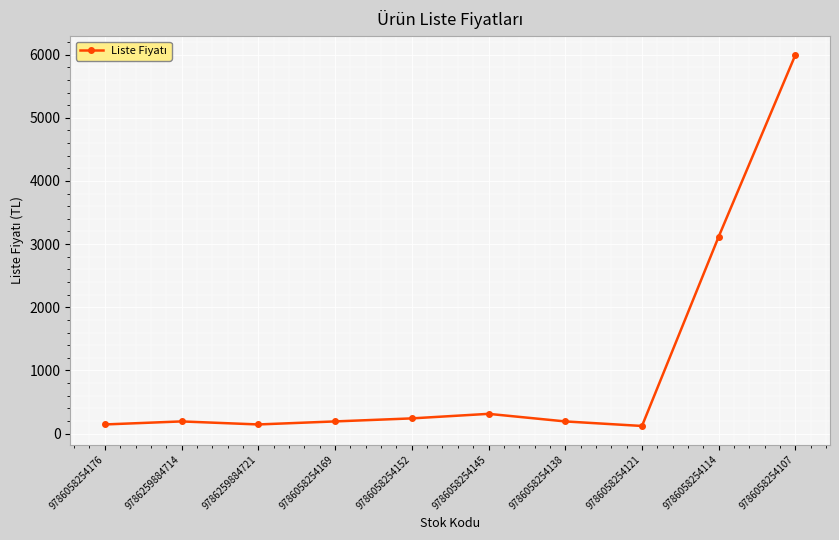

What is the change in value from 9786058254152 to 9786058254145?

+72